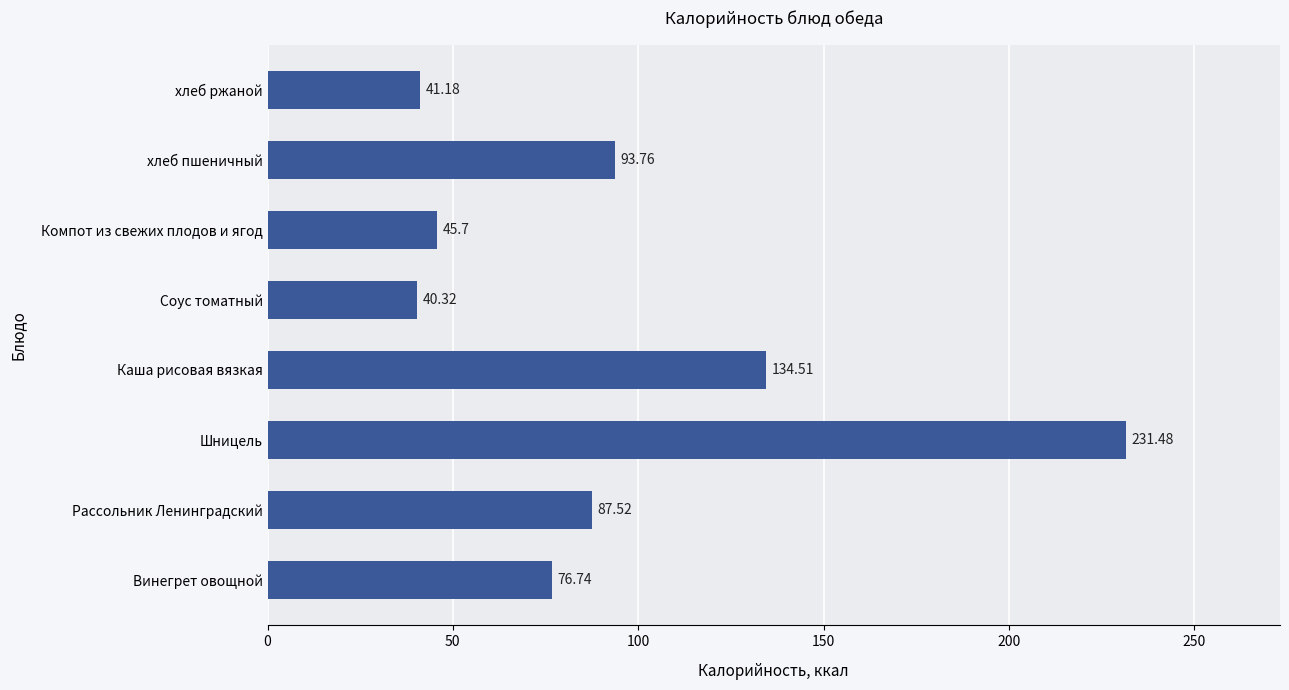

What is the average value?

93.9